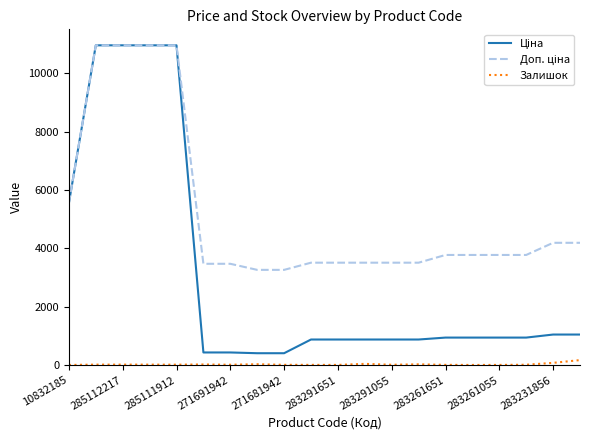

What is the greatest value displayed?

10964.4